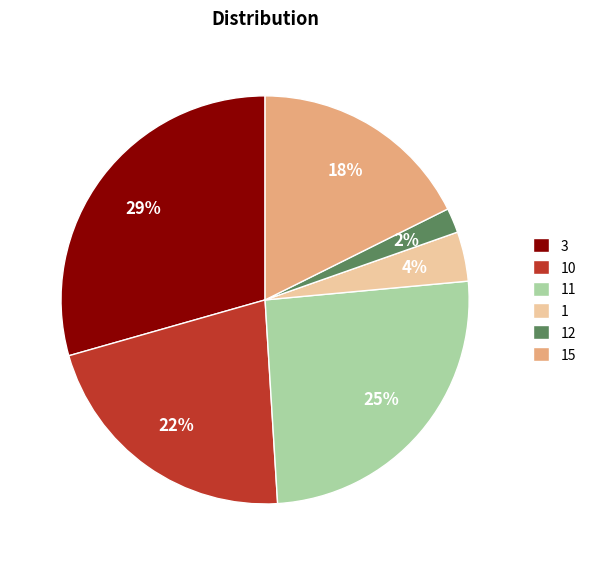

Is it true that 1 is 9% of the pie?

False